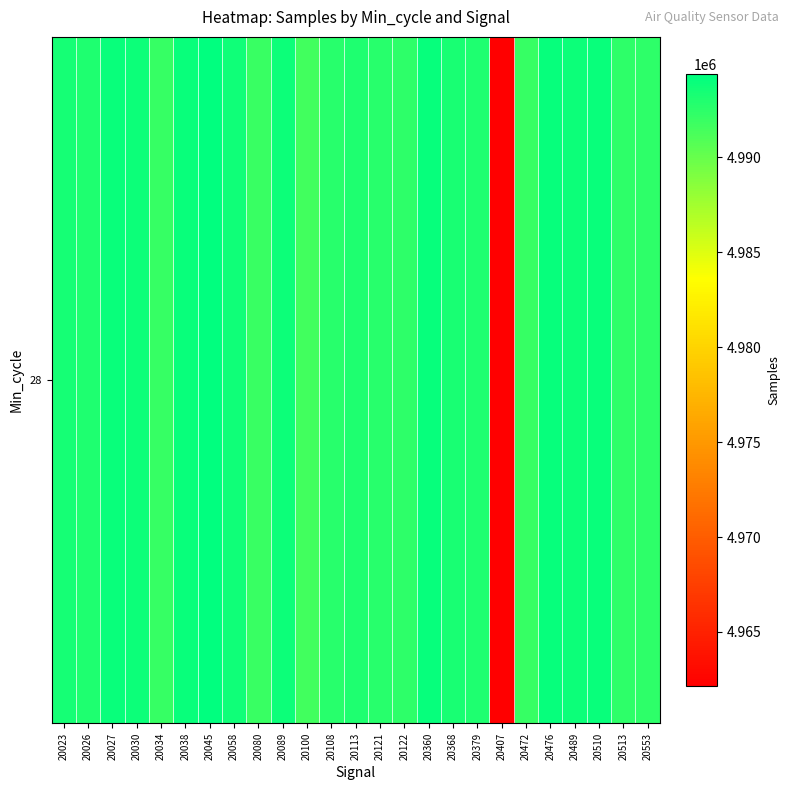

List the labels in order of value, largest first.

20045, 20476, 20360, 20510, 20038, 20027, 20030, 20489, 20089, 20058, 20023, 20368, 20026, 20379, 20113, 20108, 20121, 20553, 20513, 20122, 20472, 20034, 20080, 20100, 20407